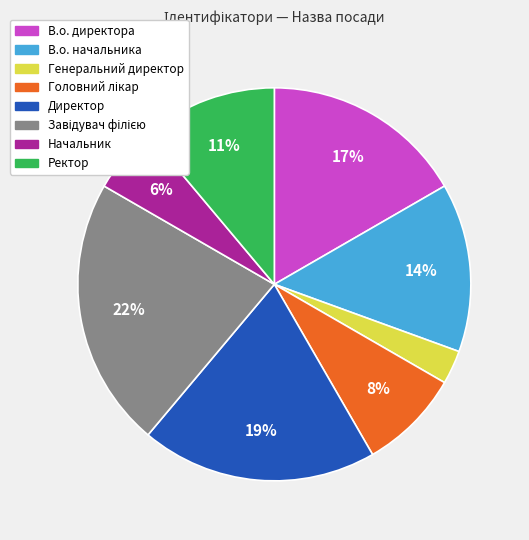

To the nearest percent, what is the average slice percentage?

12%